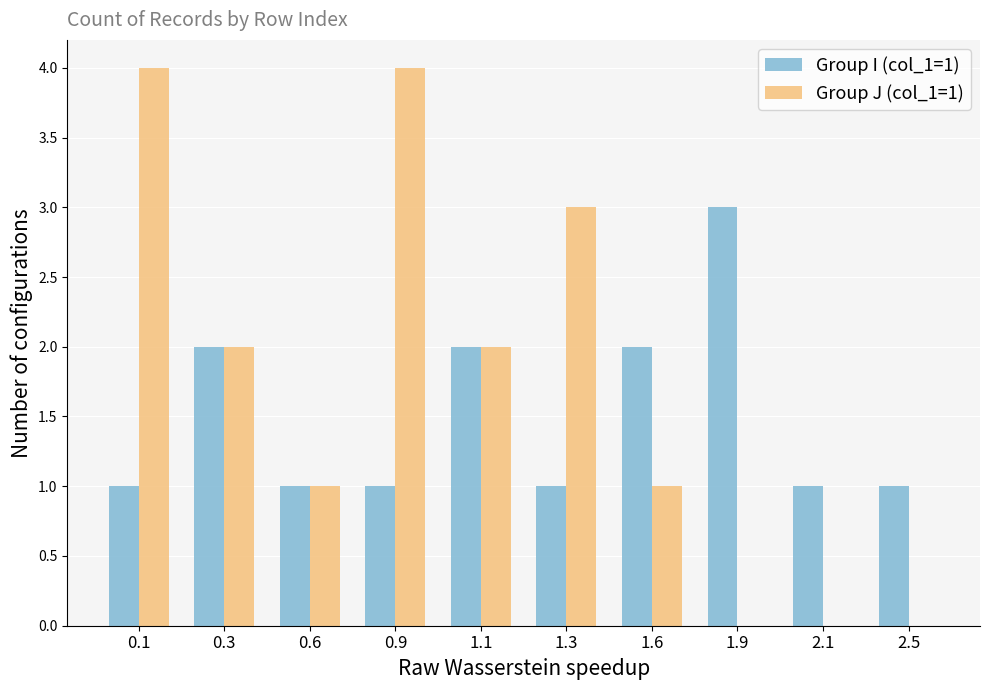

What is the total value across all series at 0.9?

5